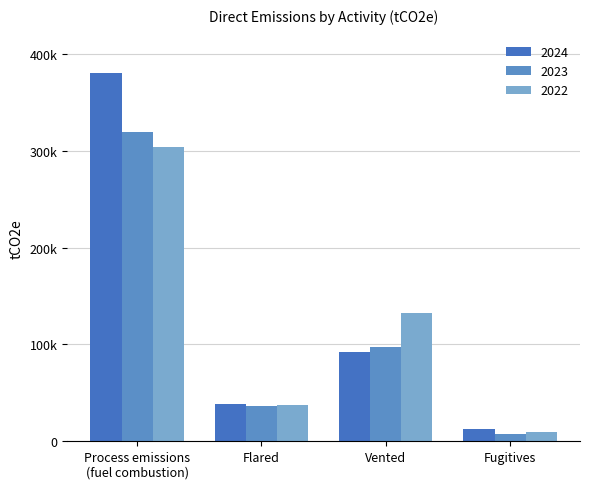

Are the bars grouped side by side (vs. stacked)?

Yes